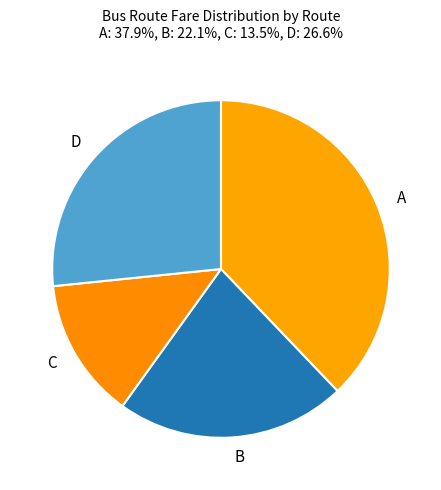

Is there a majority slice in this chart?

No